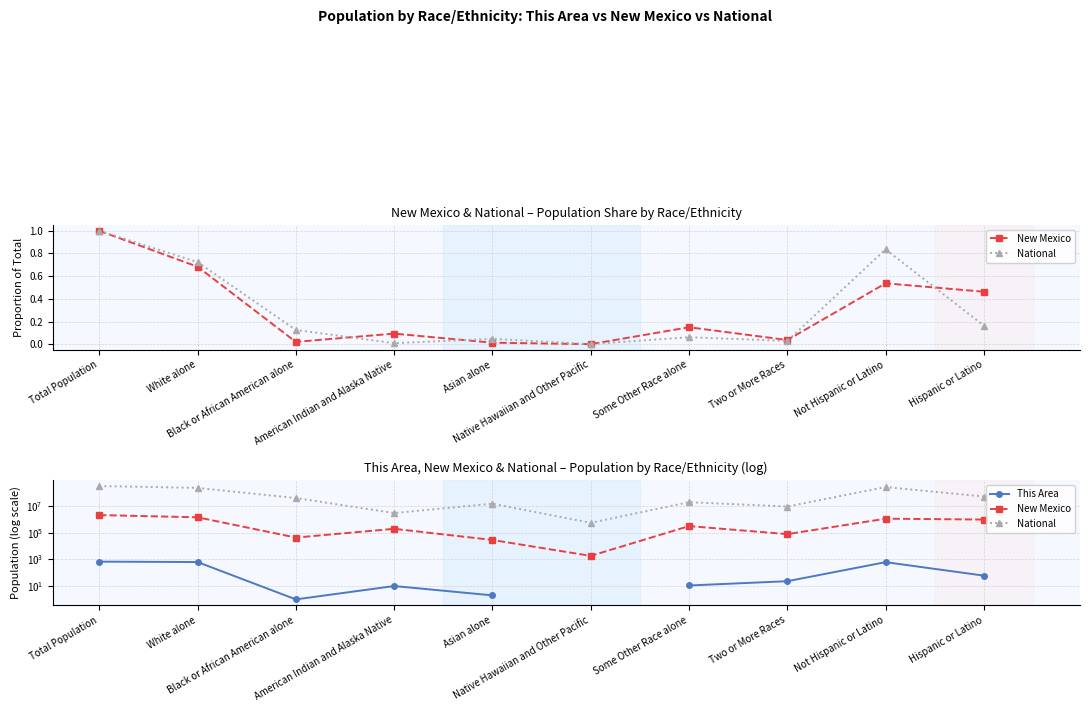

True or false: National has a value of 38929319.0 at Black or African American alone.

True